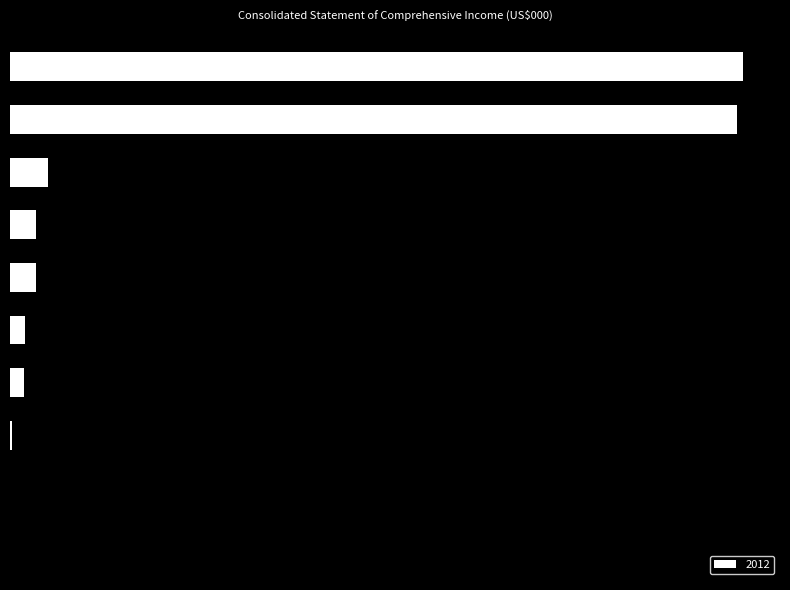

Are the bars horizontal?

Yes